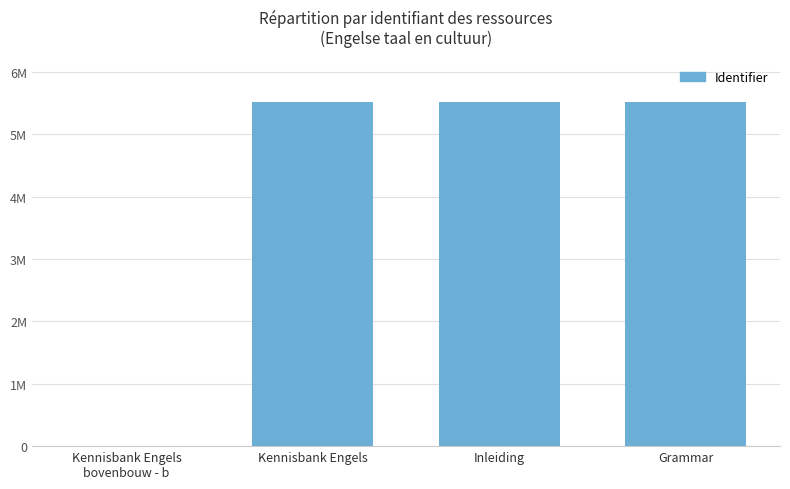

Are the bars horizontal?

No